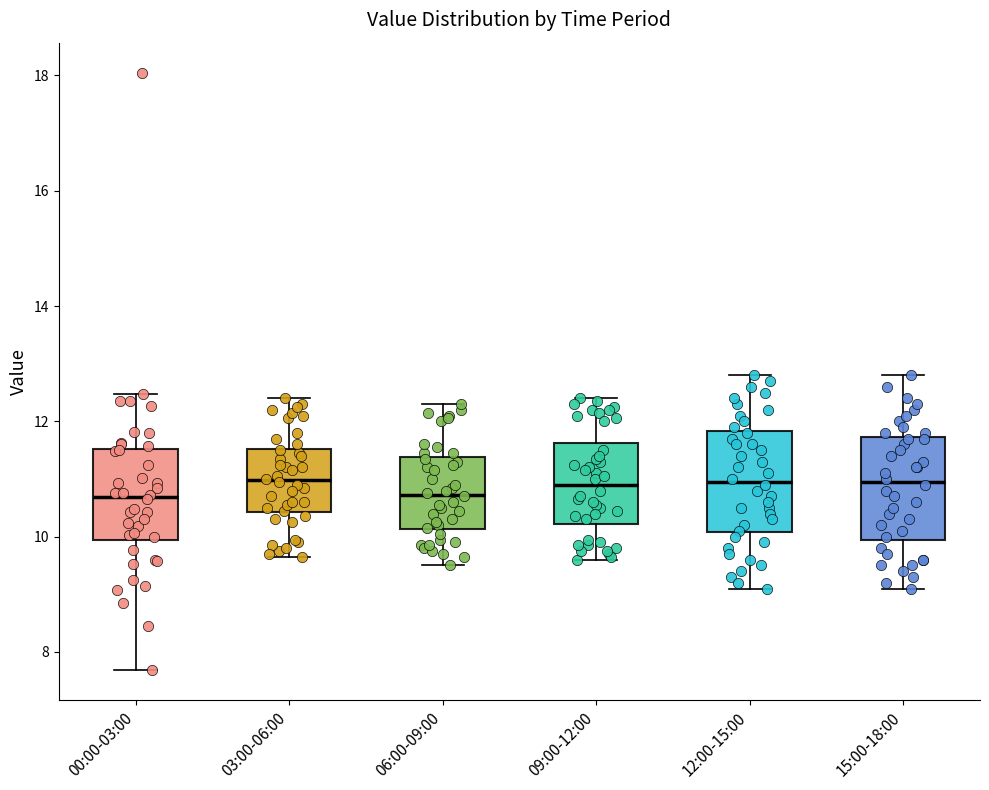

Reading left to right, transcribe this box plot: for each box, give where its median line is, the range the box spans, and where its two whiskers end, as read against the y-axis. The values are not printed on the chart, so give them approximately, as read against the axis.

00:00-03:00: median 10.6, box 10.0 to 11.6, whiskers 7.6 to 12.4
03:00-06:00: median 11.0, box 10.4 to 11.6, whiskers 9.6 to 12.4
06:00-09:00: median 10.8, box 10.2 to 11.4, whiskers 9.6 to 12.4
09:00-12:00: median 11.0, box 10.2 to 11.6, whiskers 9.6 to 12.4
12:00-15:00: median 11.0, box 10.0 to 11.8, whiskers 9.2 to 12.8
15:00-18:00: median 11.0, box 10.0 to 11.8, whiskers 9.2 to 12.8